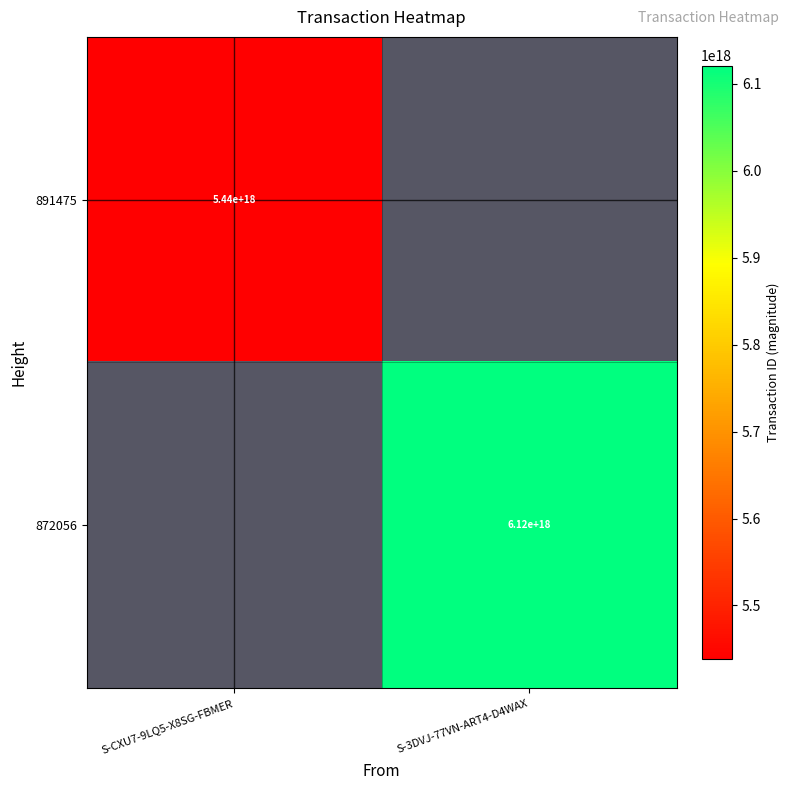

True or false: 872056 has a value of 8007091548329994240 at S-3DVJ-77VN-ART4-D4WAX.

False